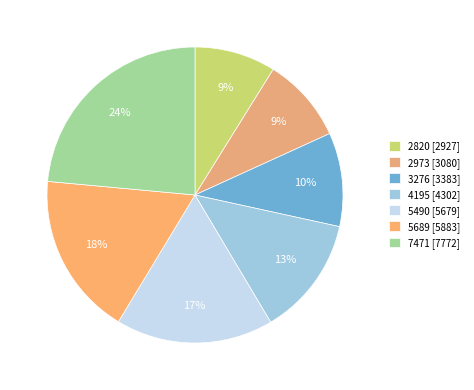

Is the sum of 3276 and 7471 greater than half?

No